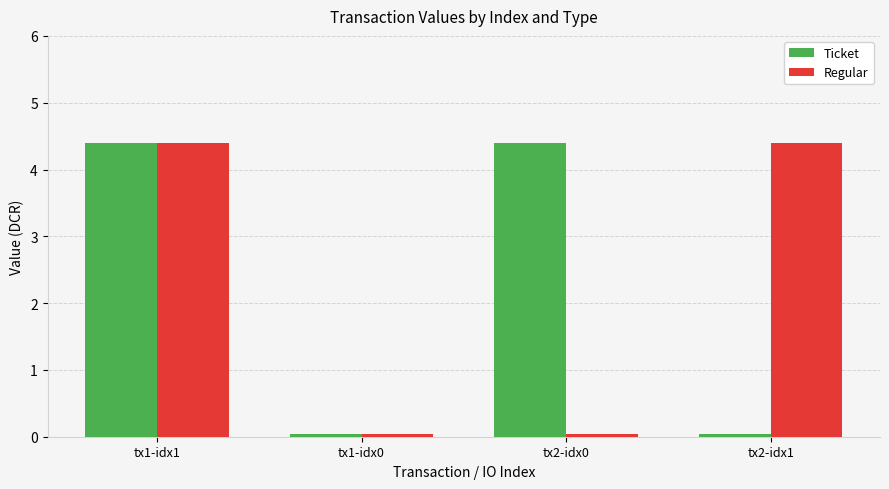

The Regular series shows 0.0 at tx1-idx0. True or false?

True